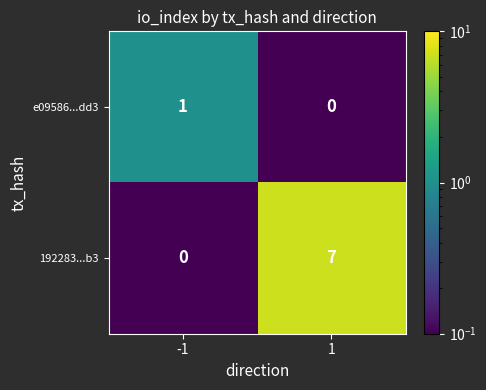

Reading left to right, extract all data points from this chart.

e09586...dd3: -1=1	1=0
192283...b3: -1=0	1=7